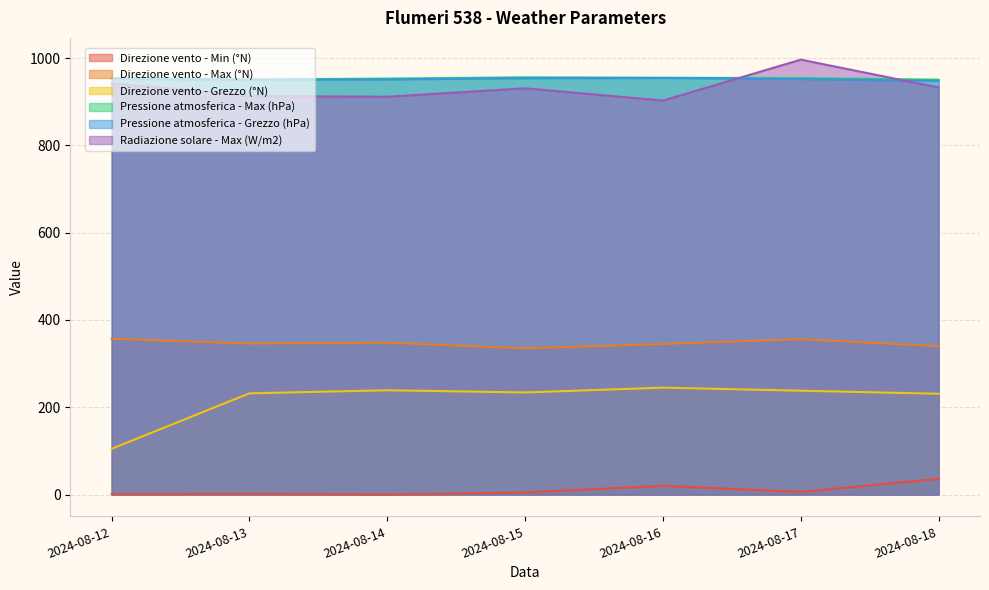

In Direzione vento - Max (°N), how many points are higher than both neighbors (excluding endpoints)?

2